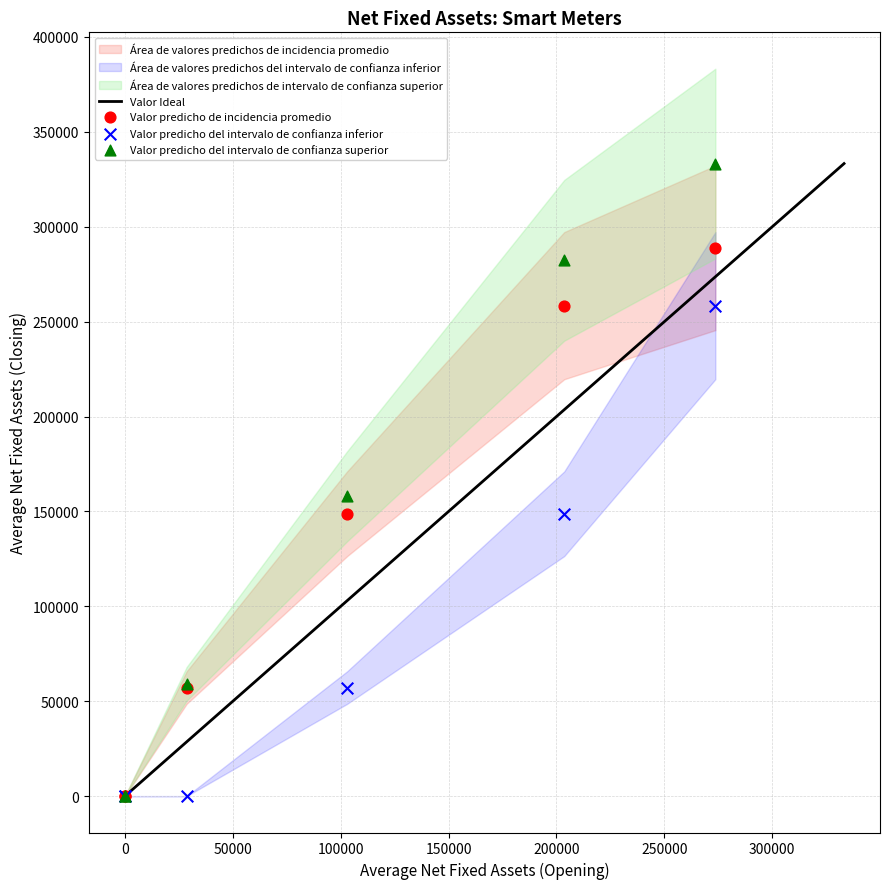

Across all series, what Y value is closest to 166635?

157981.4